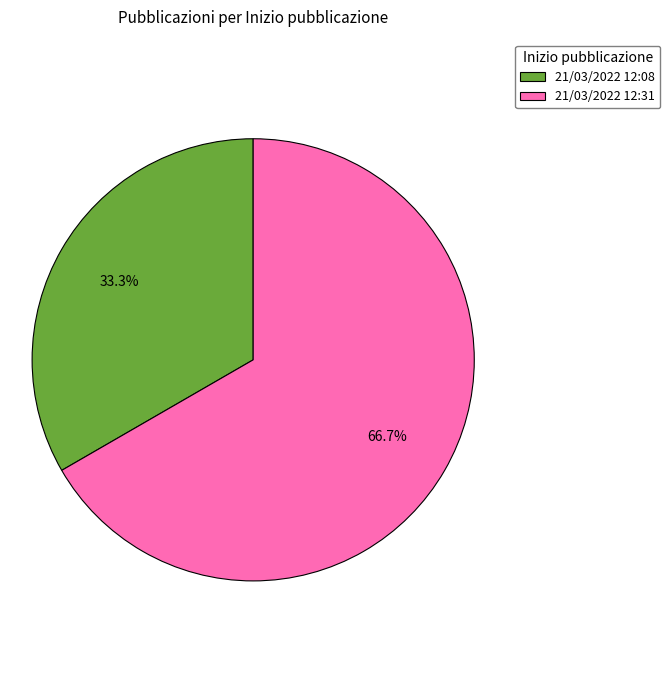

To the nearest percent, what is the difference between the 21/03/2022 12:31 and 21/03/2022 12:08 slice percentages?

33%